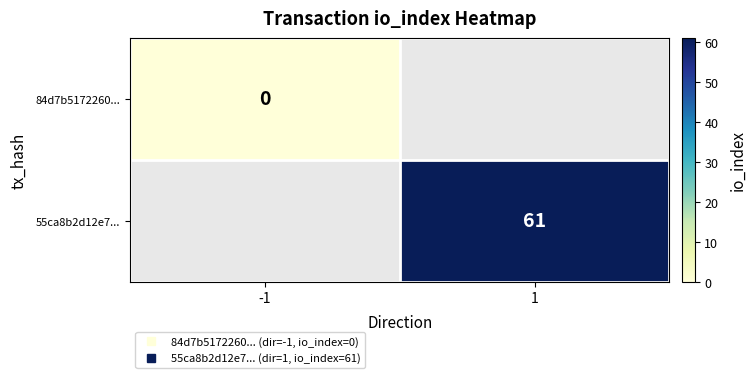

How many positive values does the 55ca8b2d12e7... series have?

1